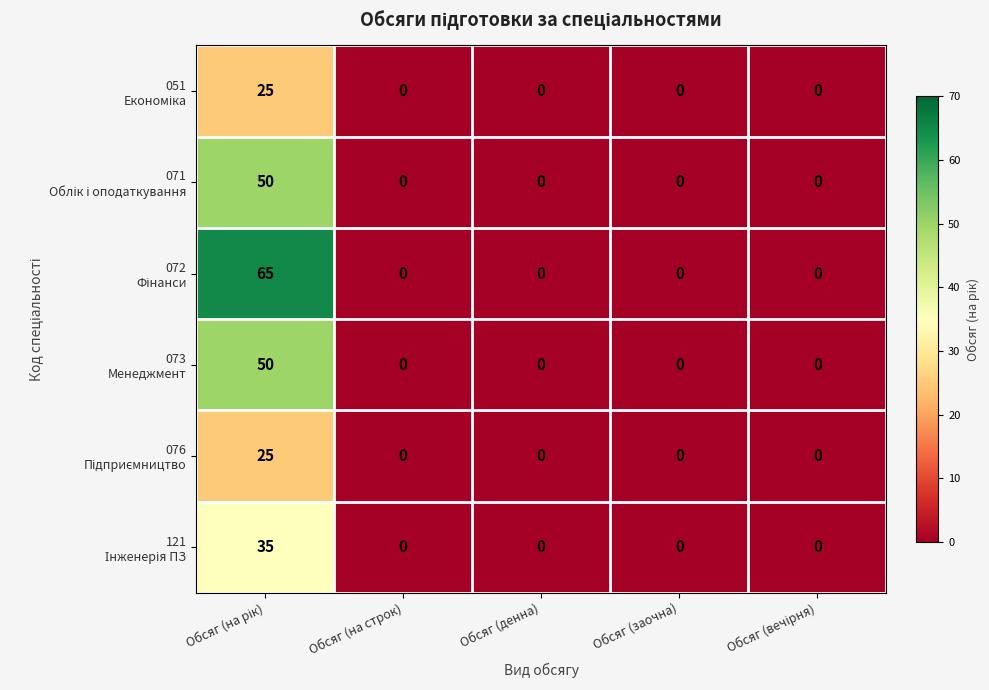

What is the maximum value shown in the chart?

65